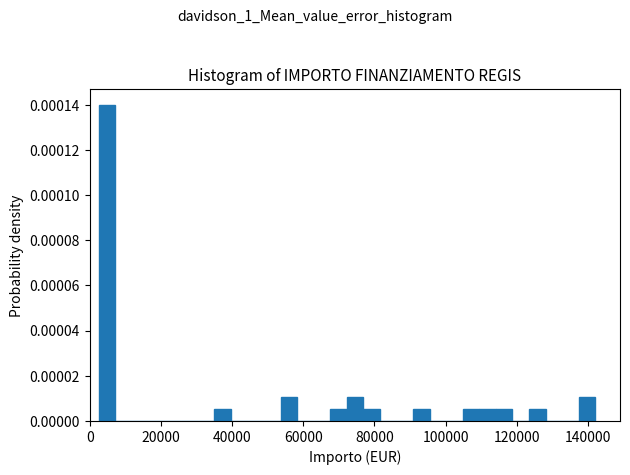

Read against the x-axis, roughly where is the centre of the tallest bar?

4000